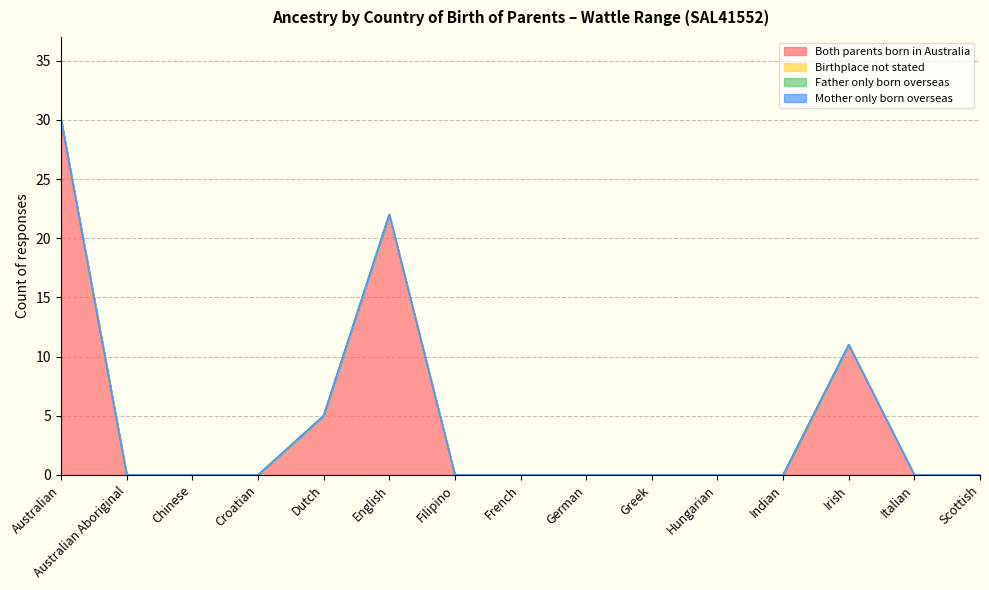

Is the value of Birthplace not stated at Australian greater than the value of Mother only born overseas at Greek?

No